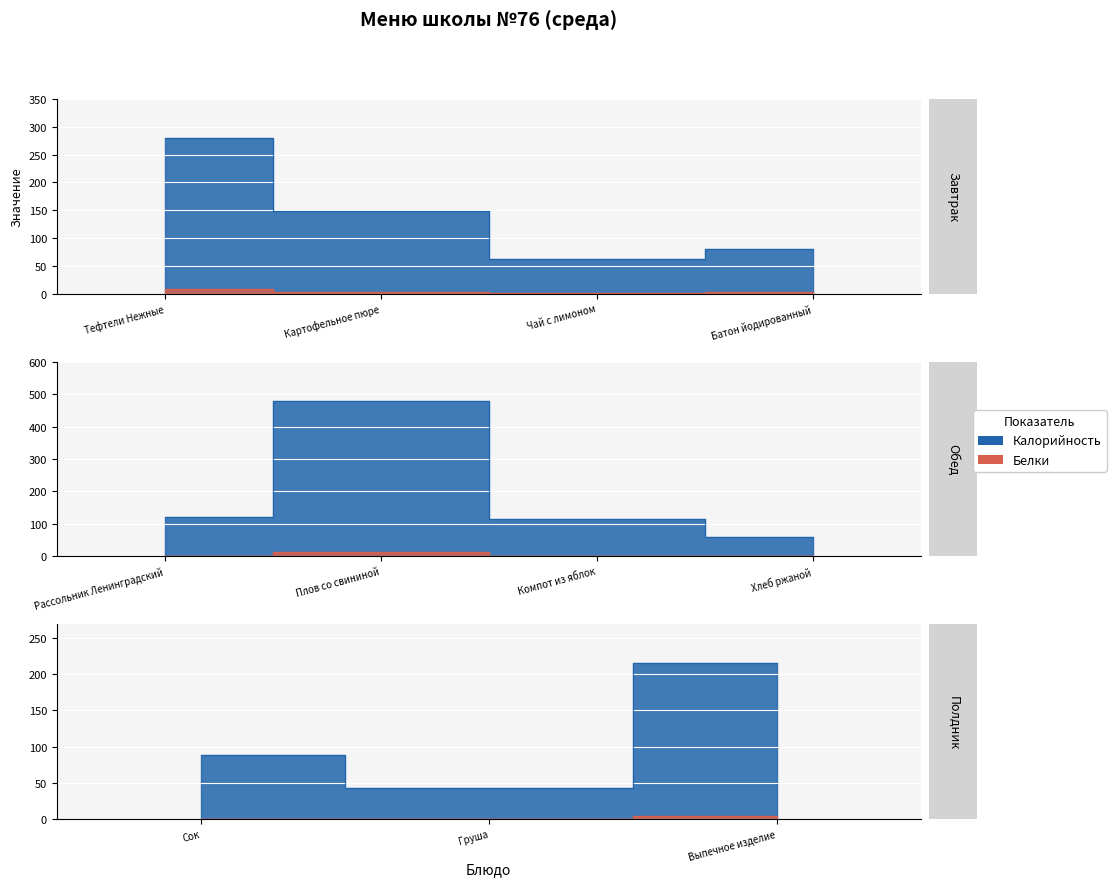

How many interior local valleys does the Калорийность series have?

3